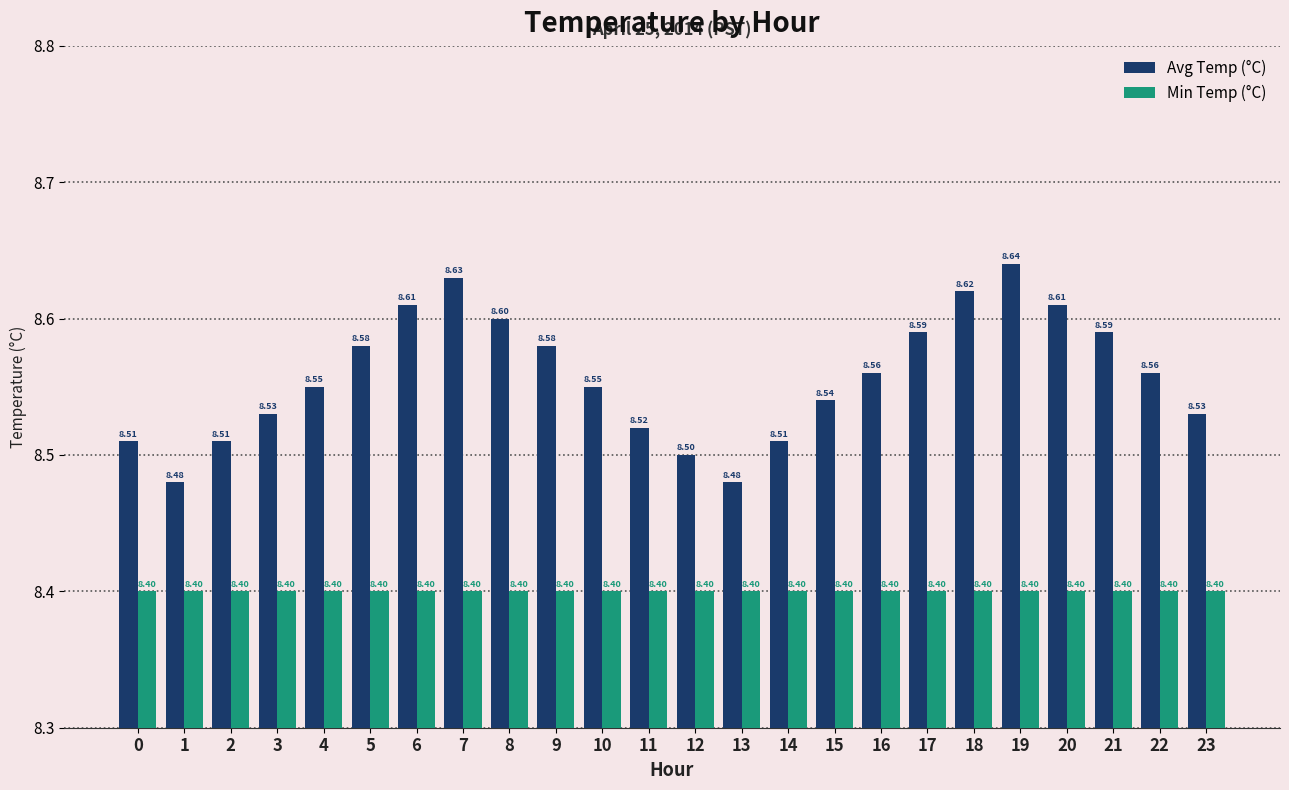

How many bars are there in total?

48